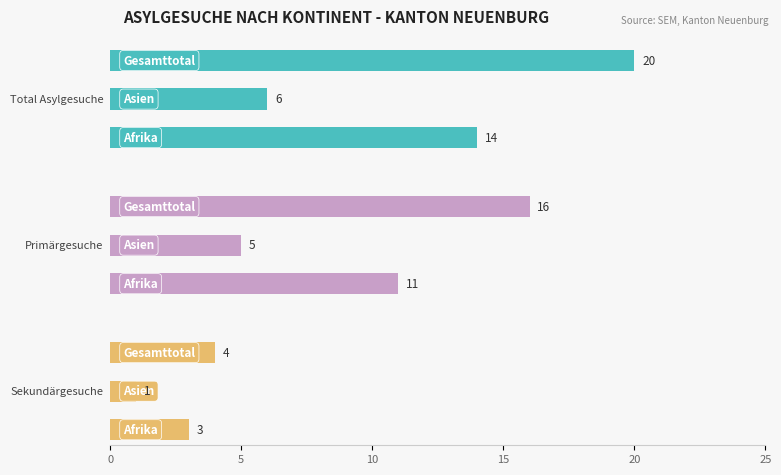

How many Primärgesuche values are between 5 and 16?

3